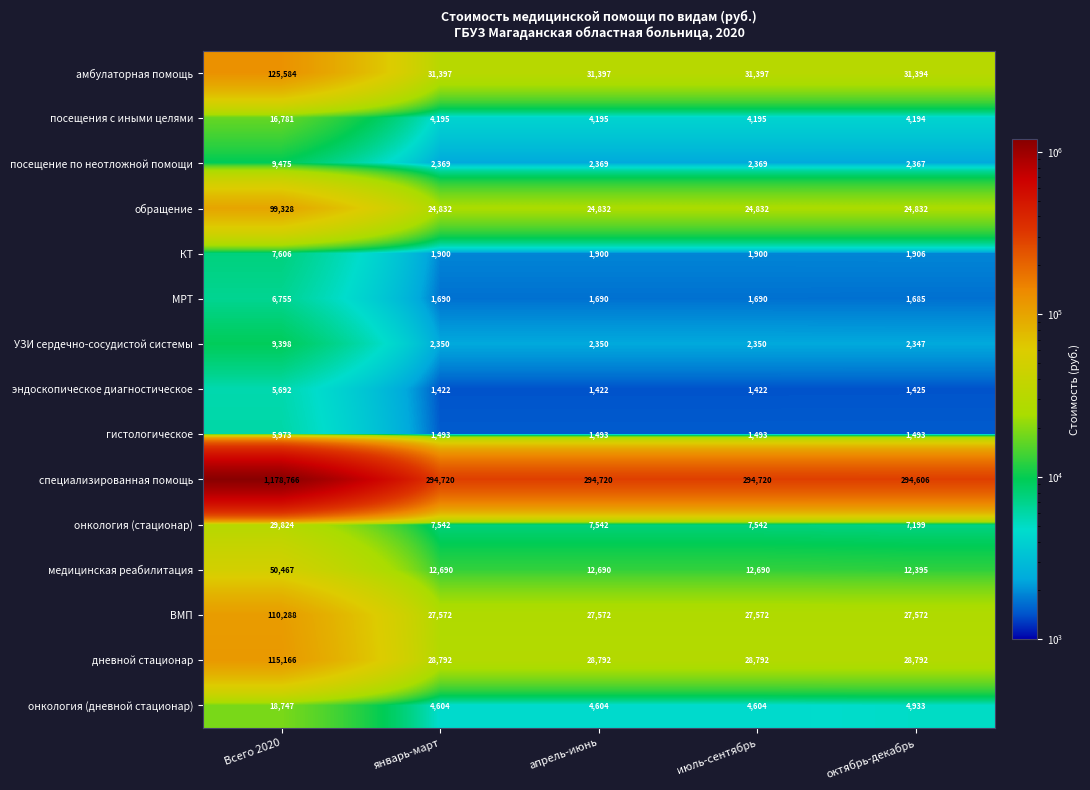

The value of ВМП at октябрь-декабрь is 15229. True or false?

False